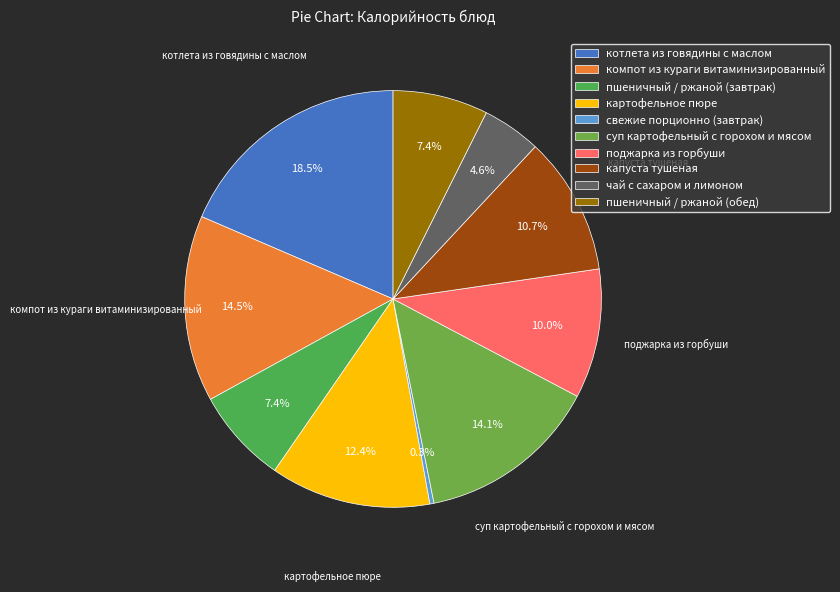

To the nearest percent, what percentage of the pie is пшеничный / ржаной (обед)?

7%